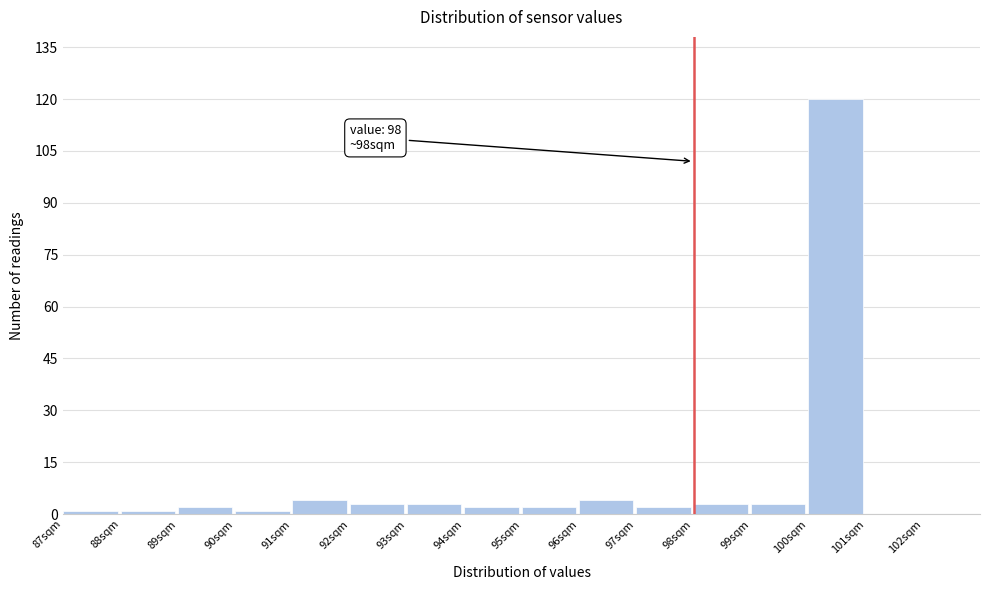

Over which range of the x-axis is the bar tallest?

100 to 101